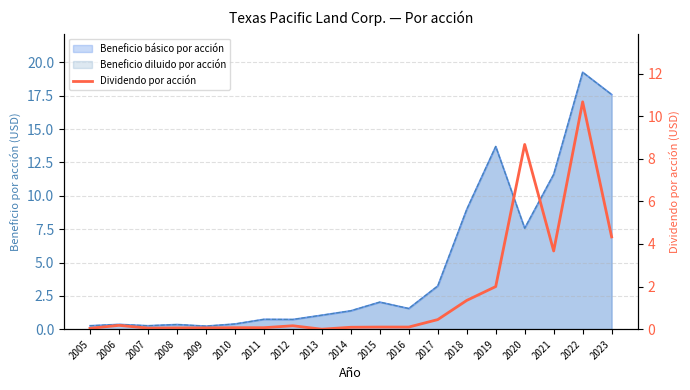

How many data points are above 0?

18